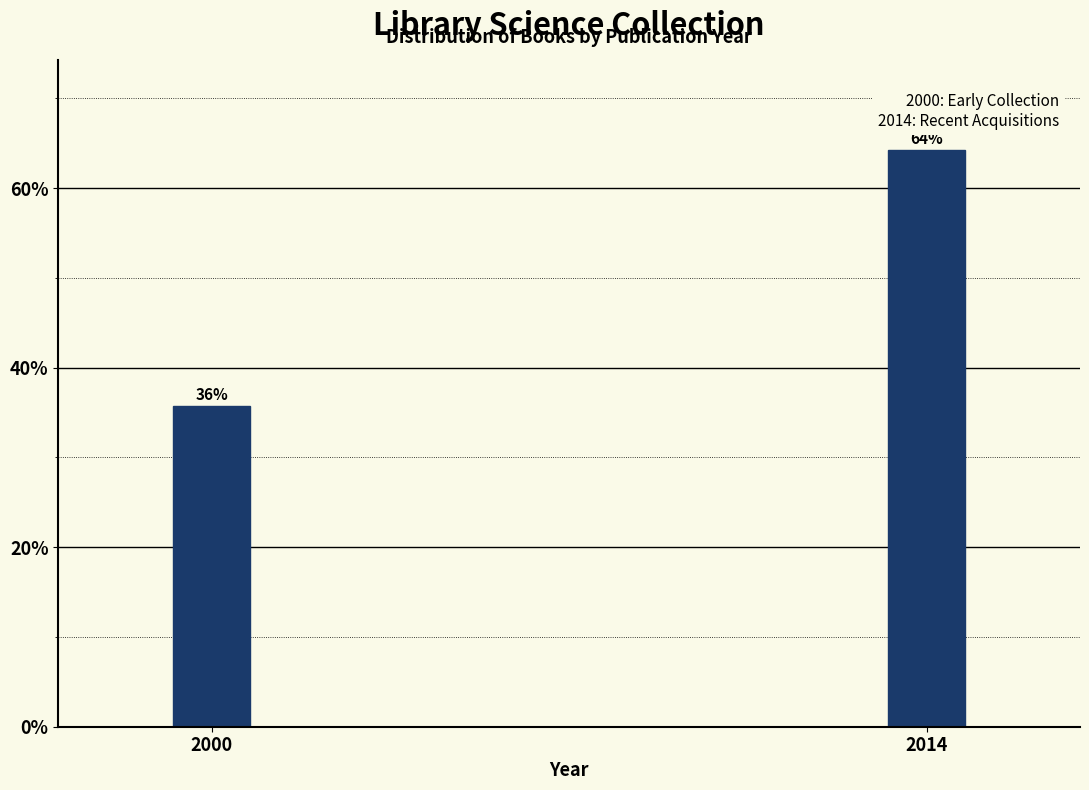

Rank the categories by value from lowest to highest.

2000, 2014